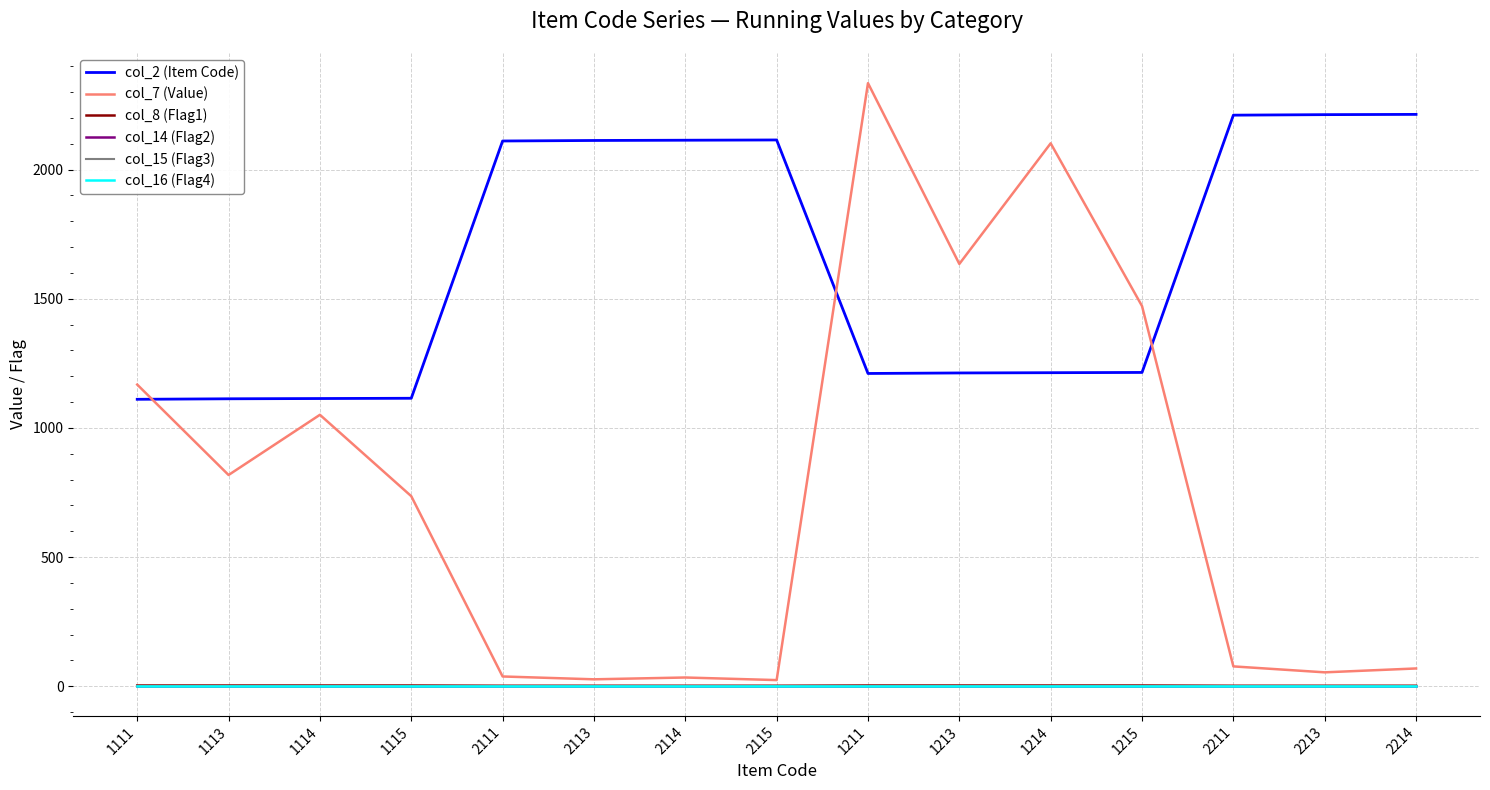

Is this an area chart (filled region under the line)?

No